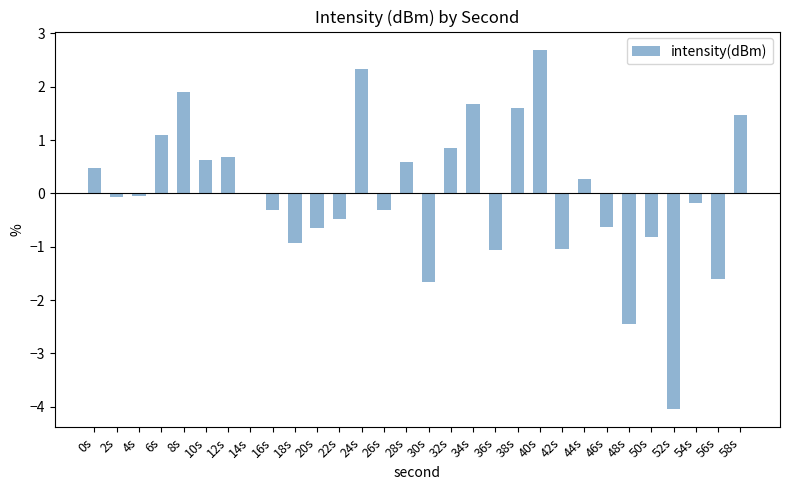

Is it true that the value at 32s is 0.4?

False